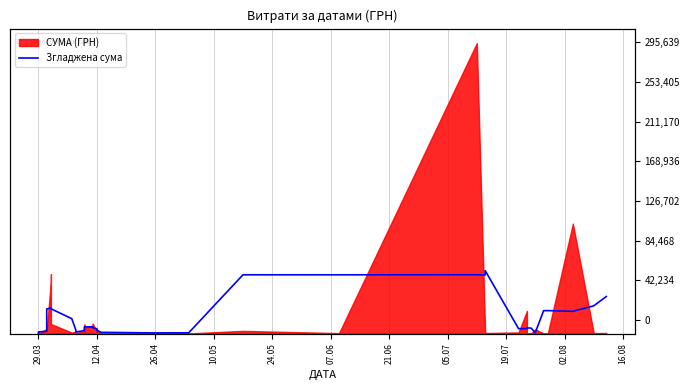

What is the sum of all values?

651579.0